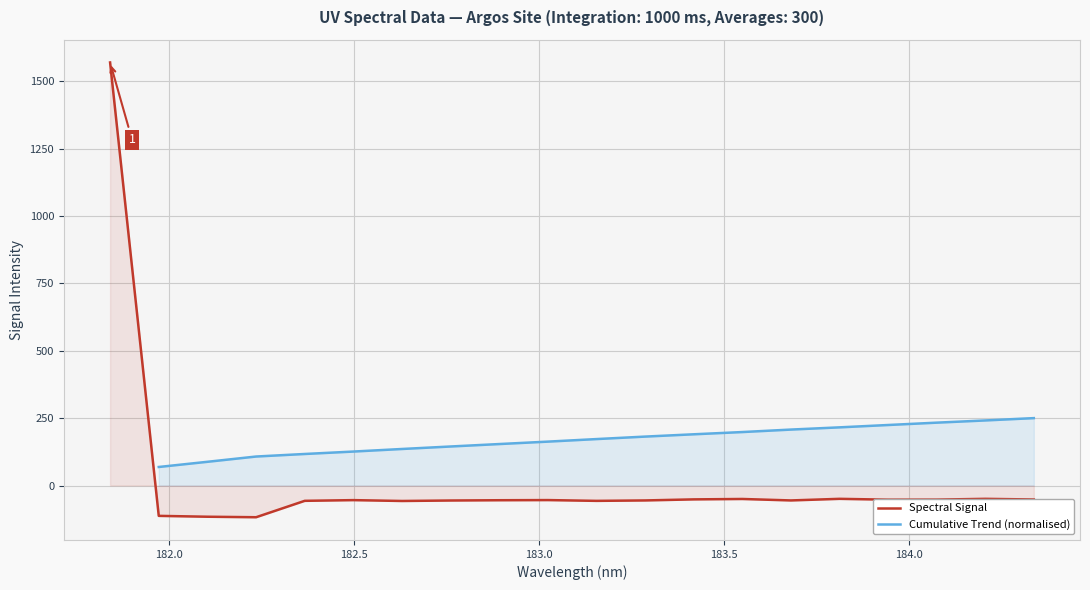

List the labels in order of value, smallest first.

182.2359681898, 182.1045947288, 181.9732053322, 182.6299929592, 183.15513622, 182.3673257152, 182.7613026778, 183.2863821962, 183.6800245112, 182.8925964608, 182.498667305, 183.0238743082, 183.9423730432, 184.0735234058, 184.3357763242, 183.4176122368, 183.5488263418, 184.2046578328, 183.811206745, 181.8418